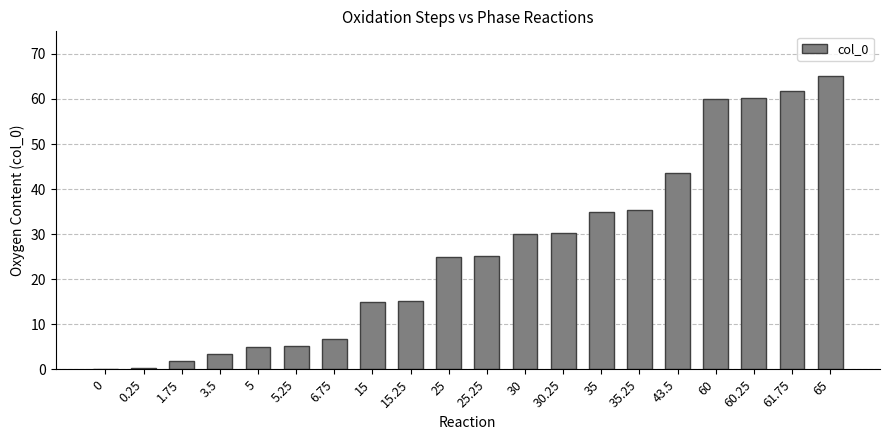

What is the sum of all values?

524.0